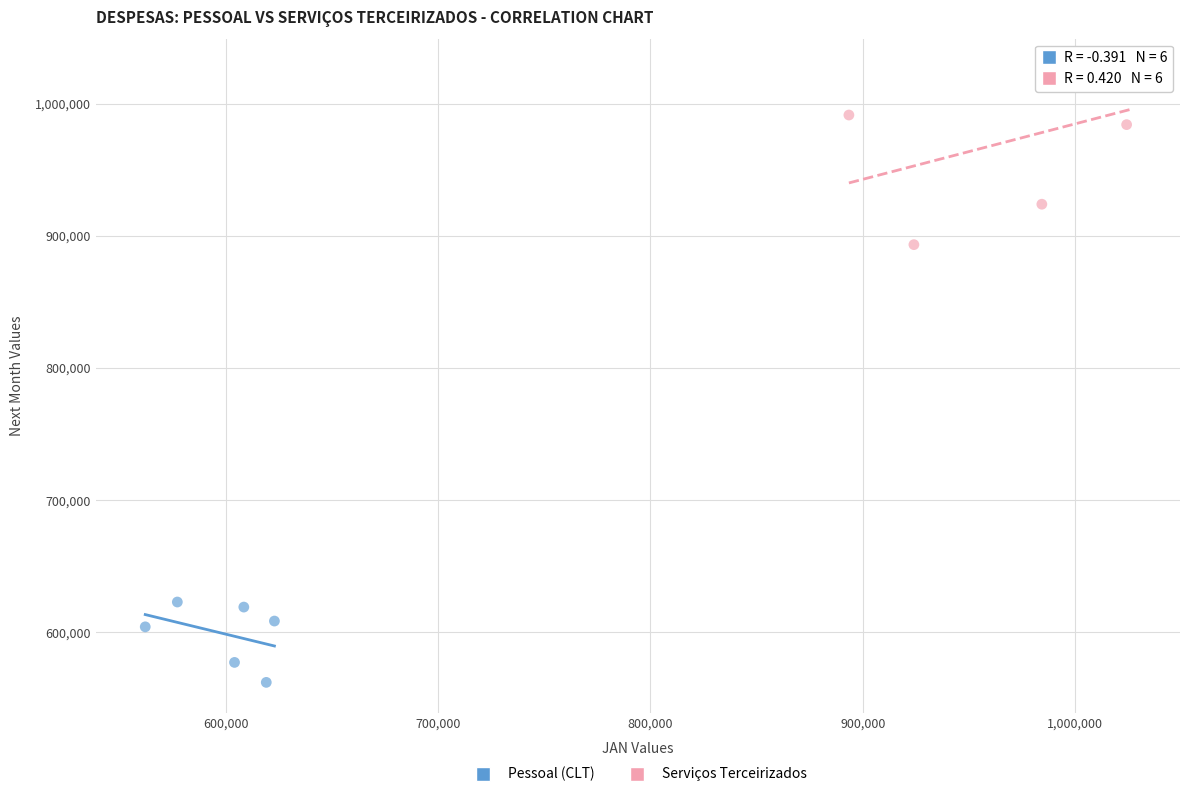

What are all the series names shown in the legend?

Pessoal (CLT), Serviços Terceirizados